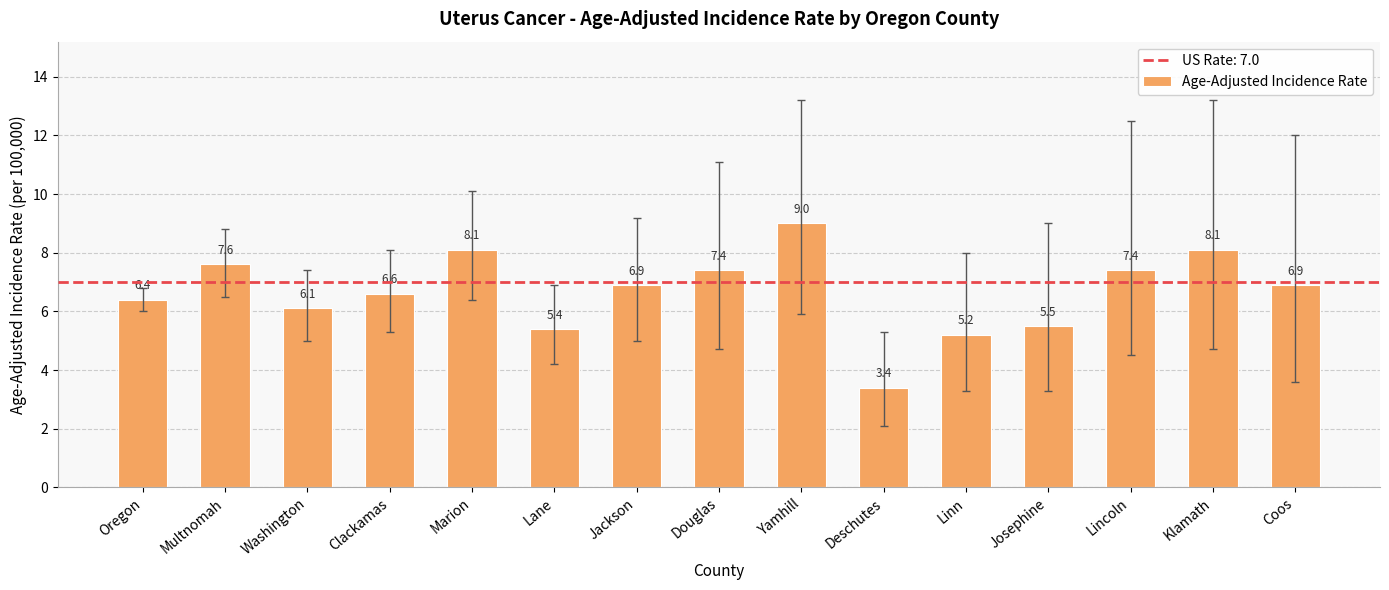

Which category has the lowest value across all series?

Deschutes